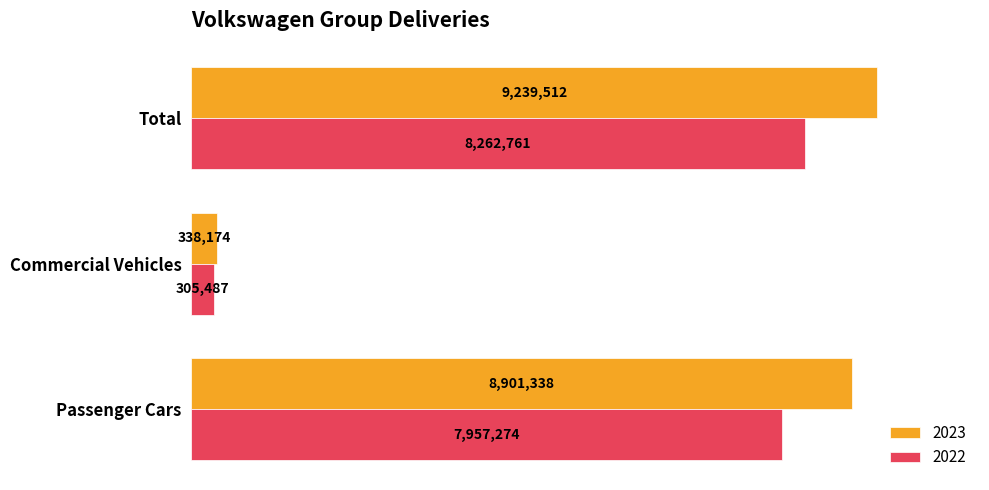

What is the difference between the 2022 values at Total and Commercial Vehicles?

7957274